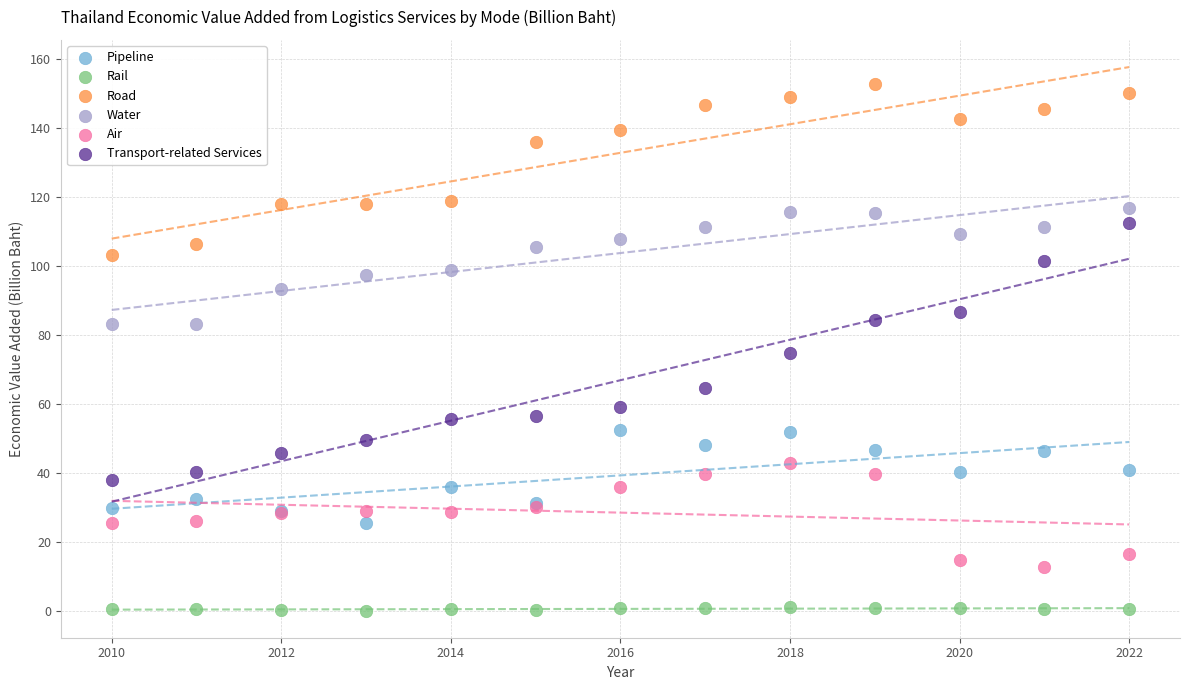

Which series reaches the minimum Y coordinate?

Rail